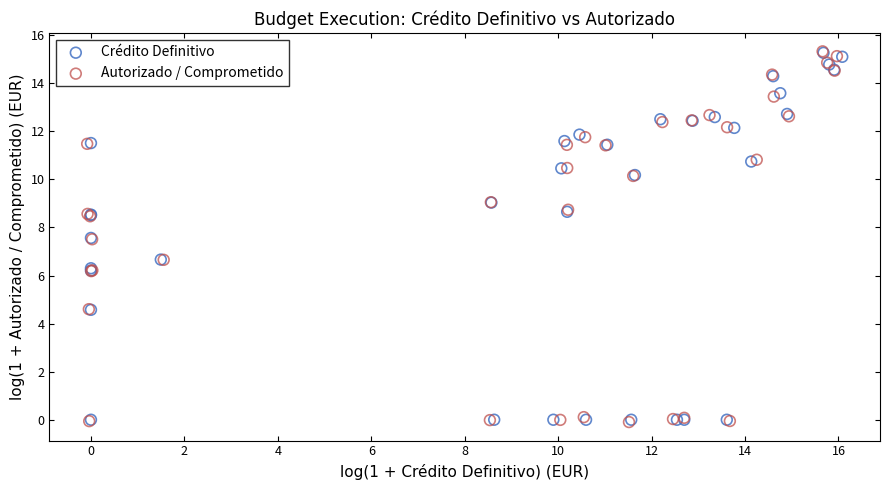

Which series has the largest Y range (max minus min)?

Autorizado / Comprometido